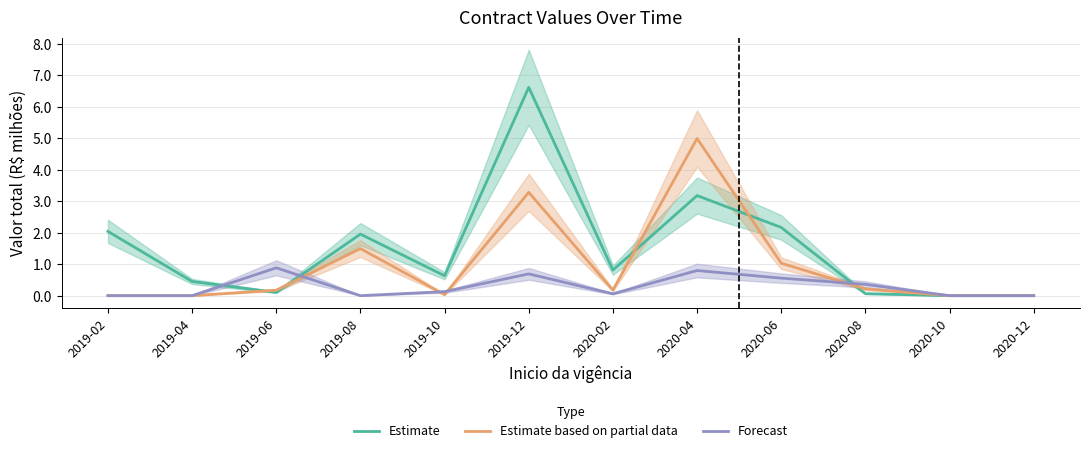

Which category has the highest value in the Estimate based on partial data series?

2020-04